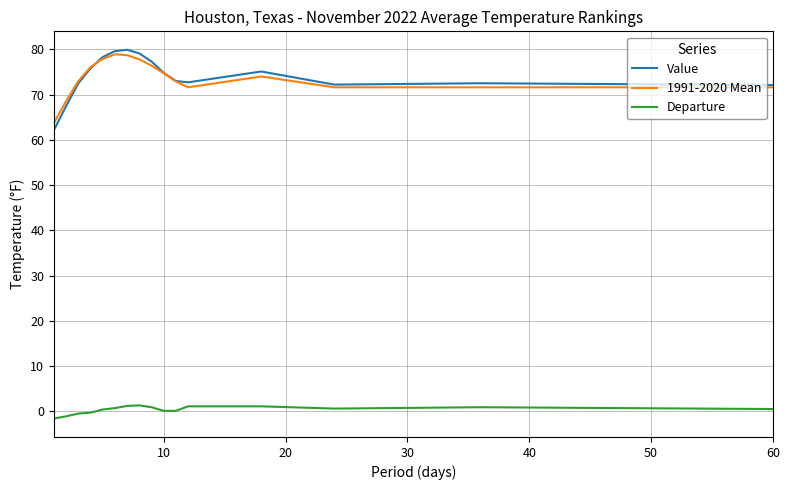

True or false: Departure has more than 0 interior local peaks.

True